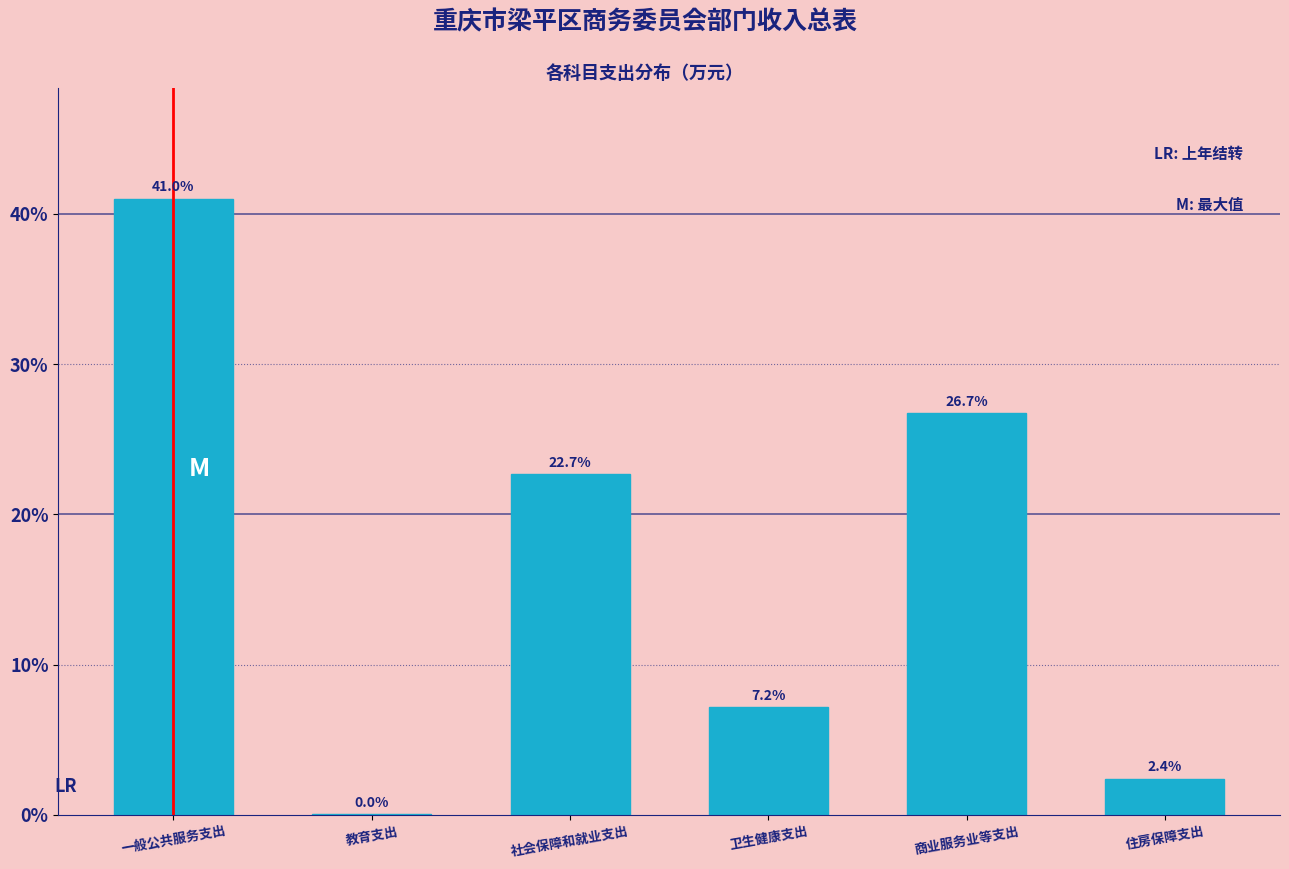

At which category does the chart reach its peak across all series?

一般公共服务支出